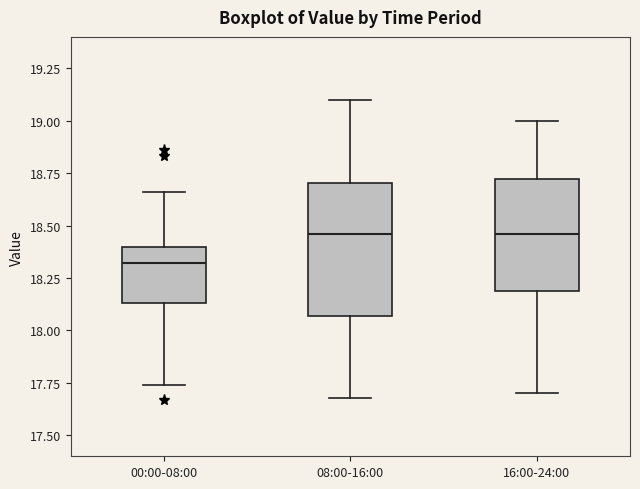

Comparing the boxes themselves (not the whiskers), which one is the tallest?

08:00-16:00